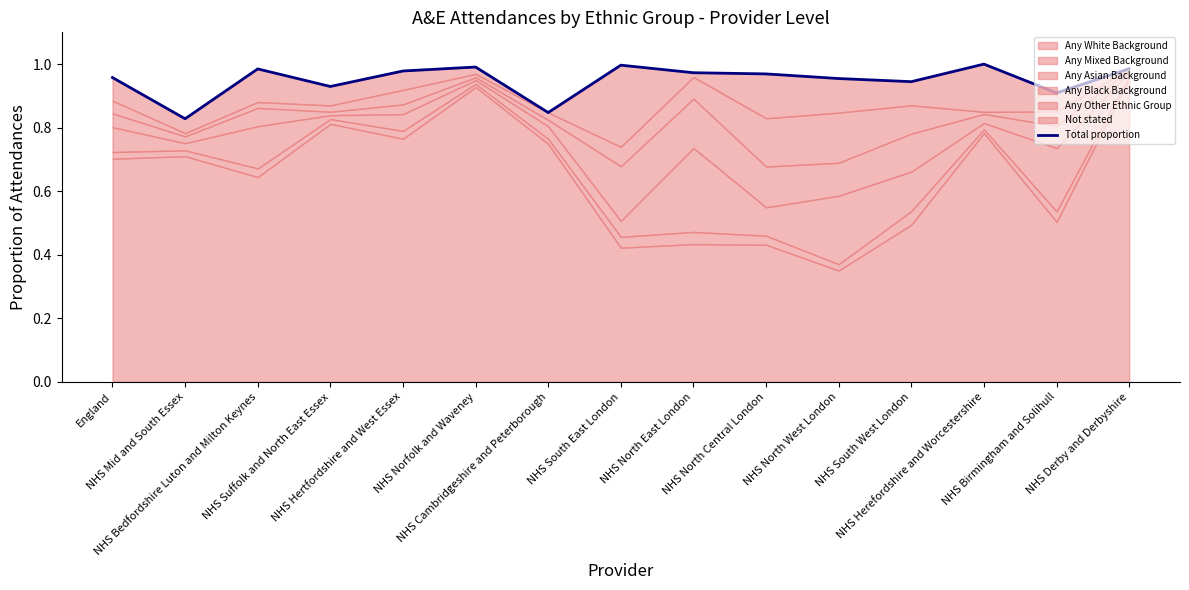

Does the chart display data point markers on the line(s)?

No